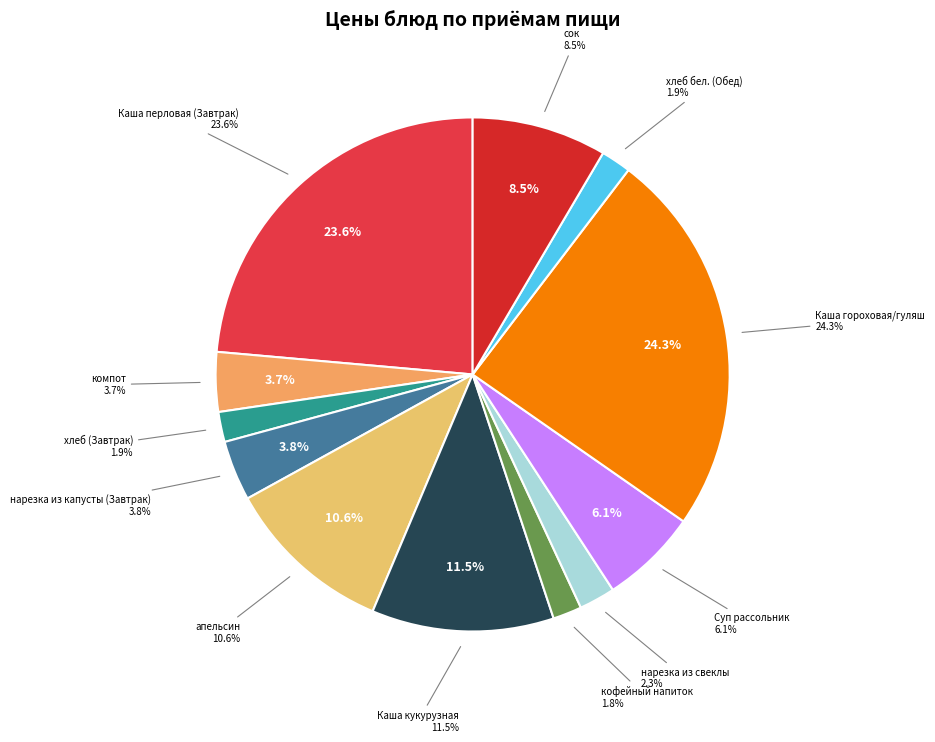

What percentage is the нарезка из свеклы slice, to the nearest percent?

2%